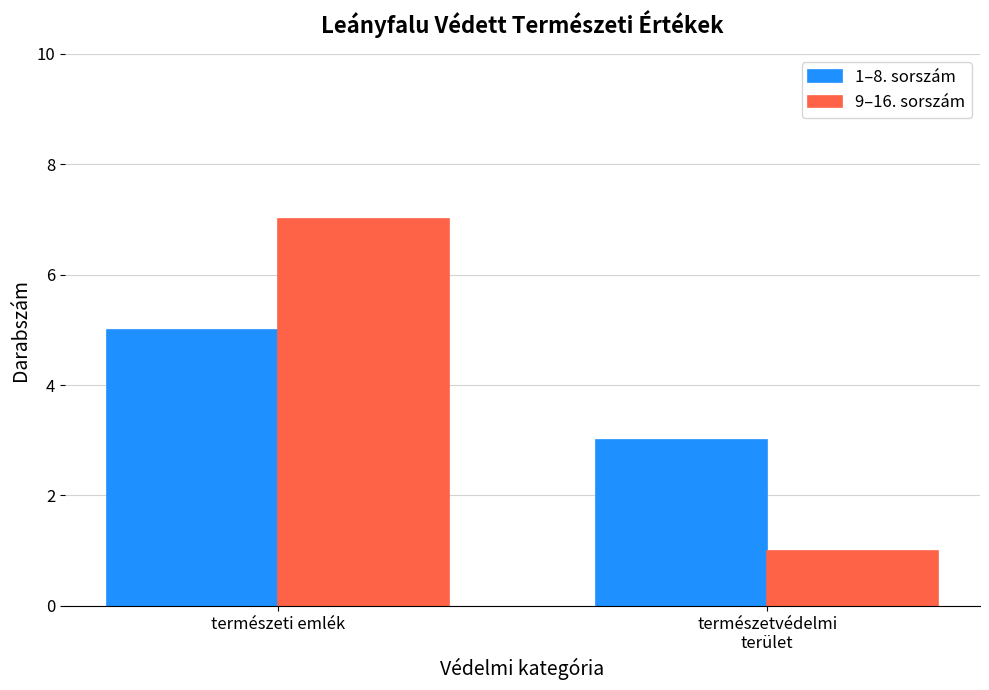

What are all the series names shown in the legend?

1–8. sorszám, 9–16. sorszám